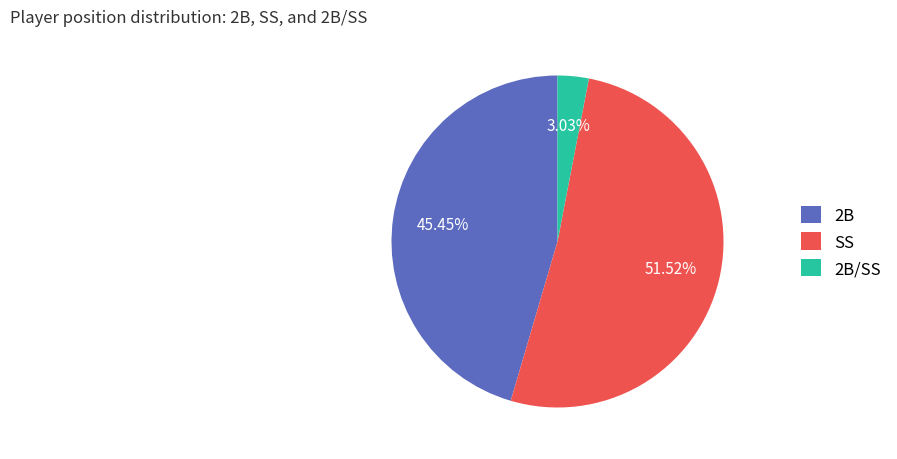

To the nearest percent, what is the combined percentage of 2B and SS?

97%